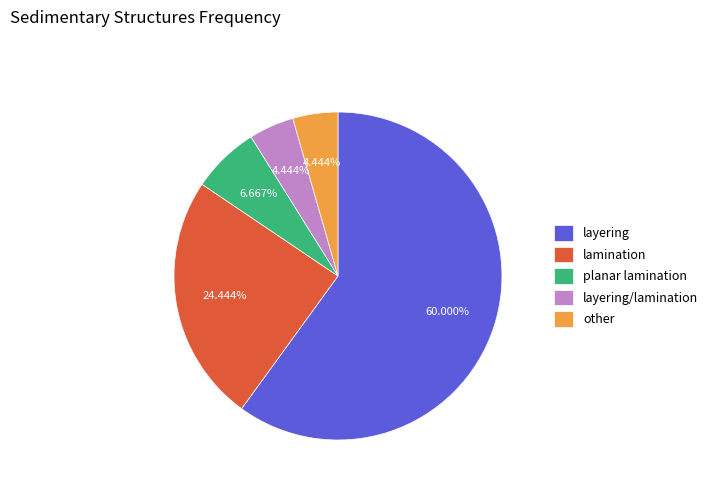

The planar lamination slice represents 15% of the pie. True or false?

False